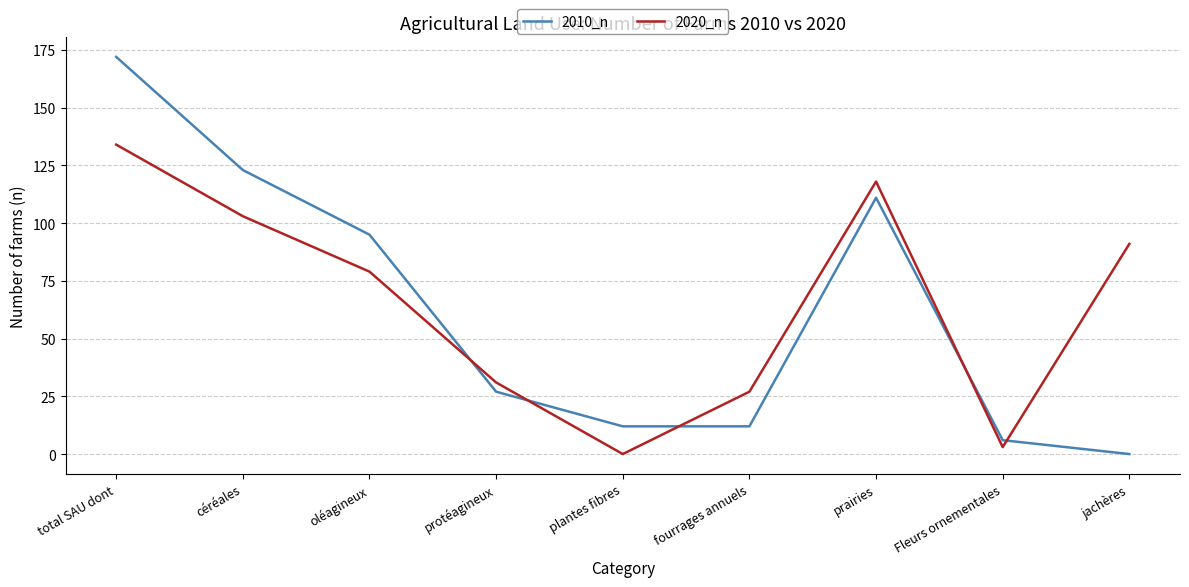

Does the chart have visible grid lines?

Yes